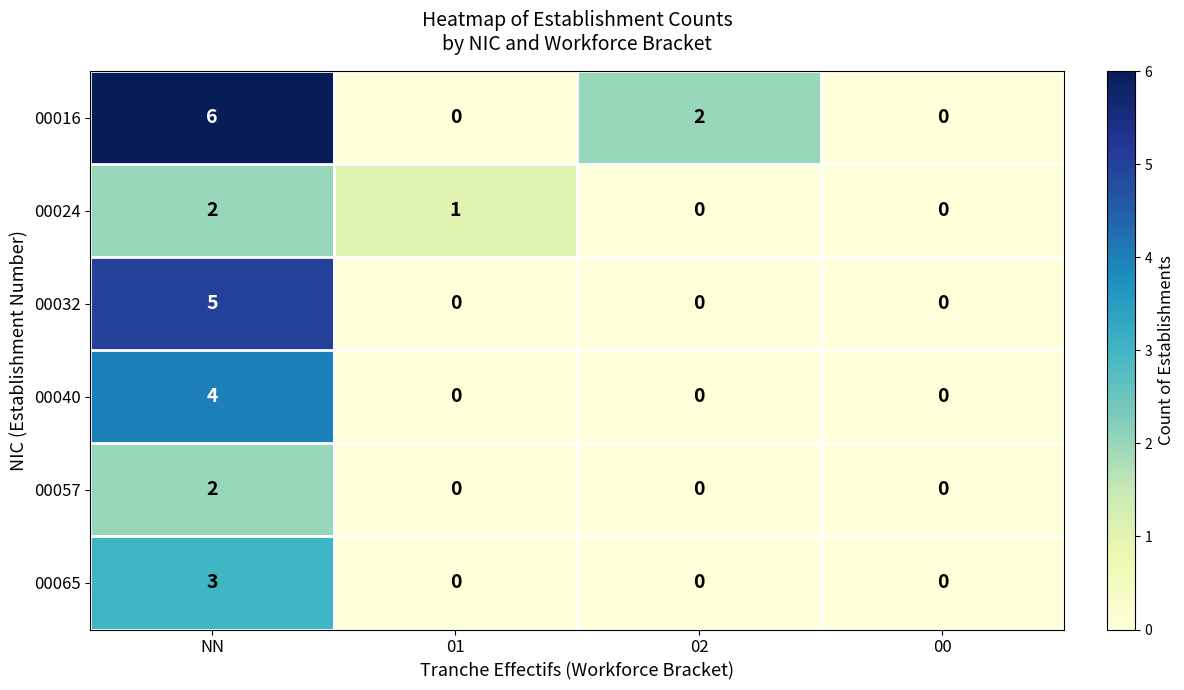

Reading right to left, transcribe all the data shown in this chart.

00016: 0	2	0	6
00024: 0	0	1	2
00032: 0	0	0	5
00040: 0	0	0	4
00057: 0	0	0	2
00065: 0	0	0	3